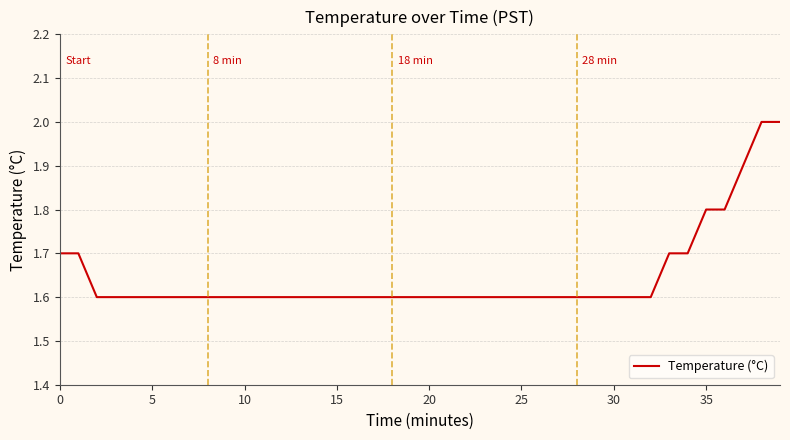

How many series are shown in this chart?

1